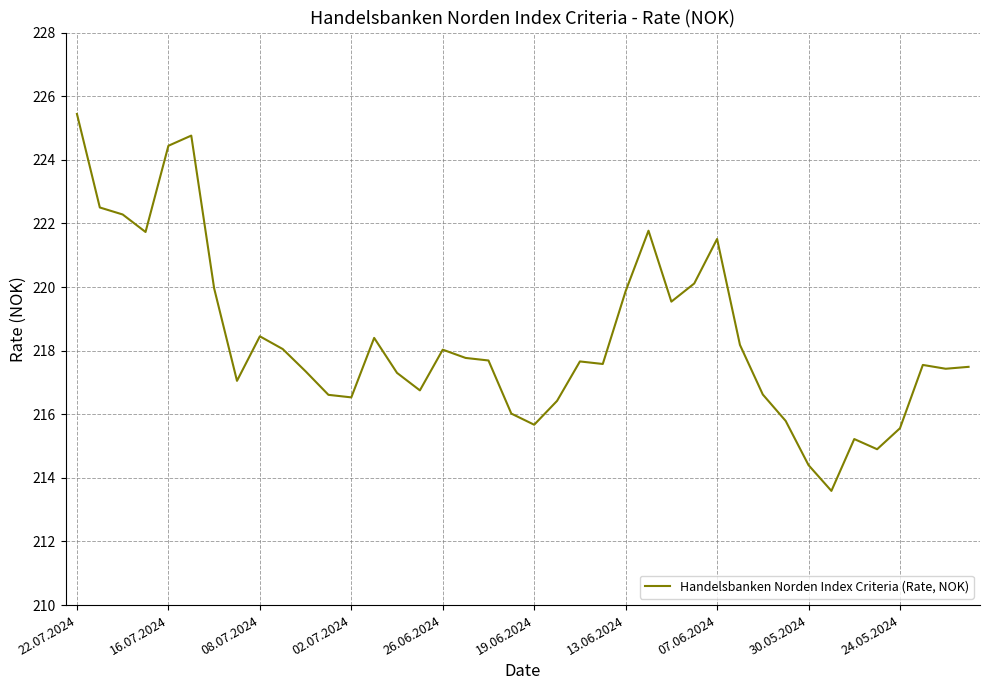

What is the minimum value shown in the chart?

213.6